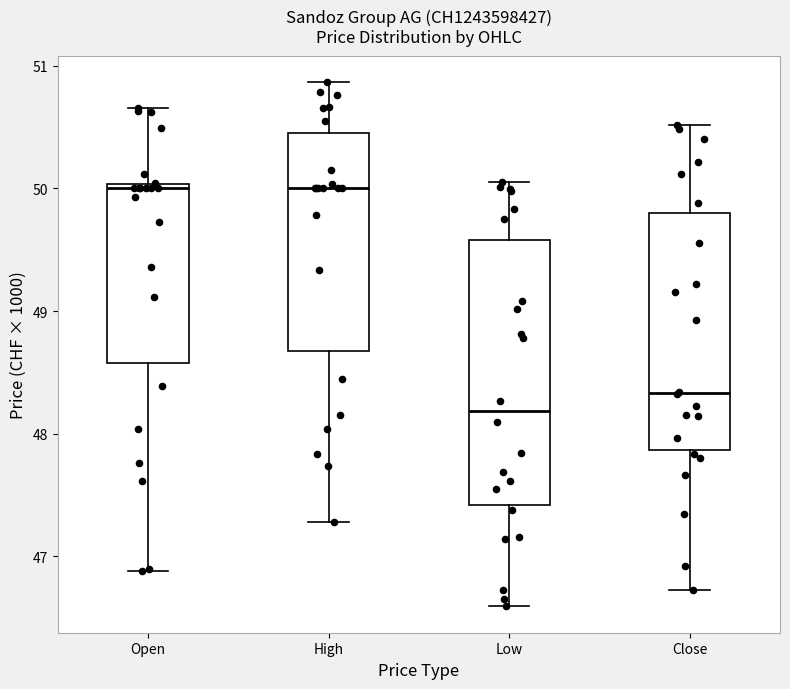

Where does the median line of the box for Low sit on the y-axis? The values are not printed on the chart, so give them approximately, as read against the axis.

48.2